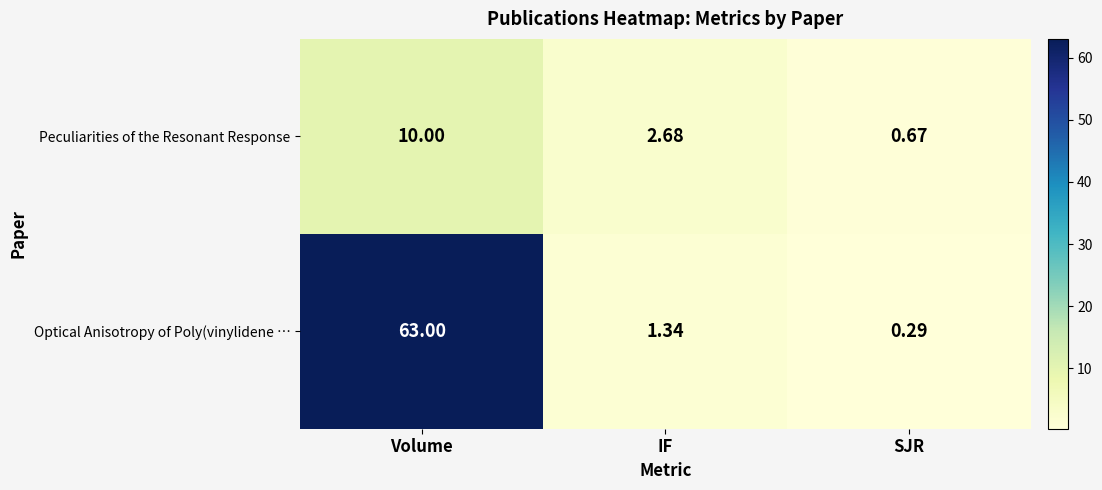

Rank the series by their average value, from lowest to highest.

Peculiarities of the Resonant Response, Optical Anisotropy of Poly(vinylidene …